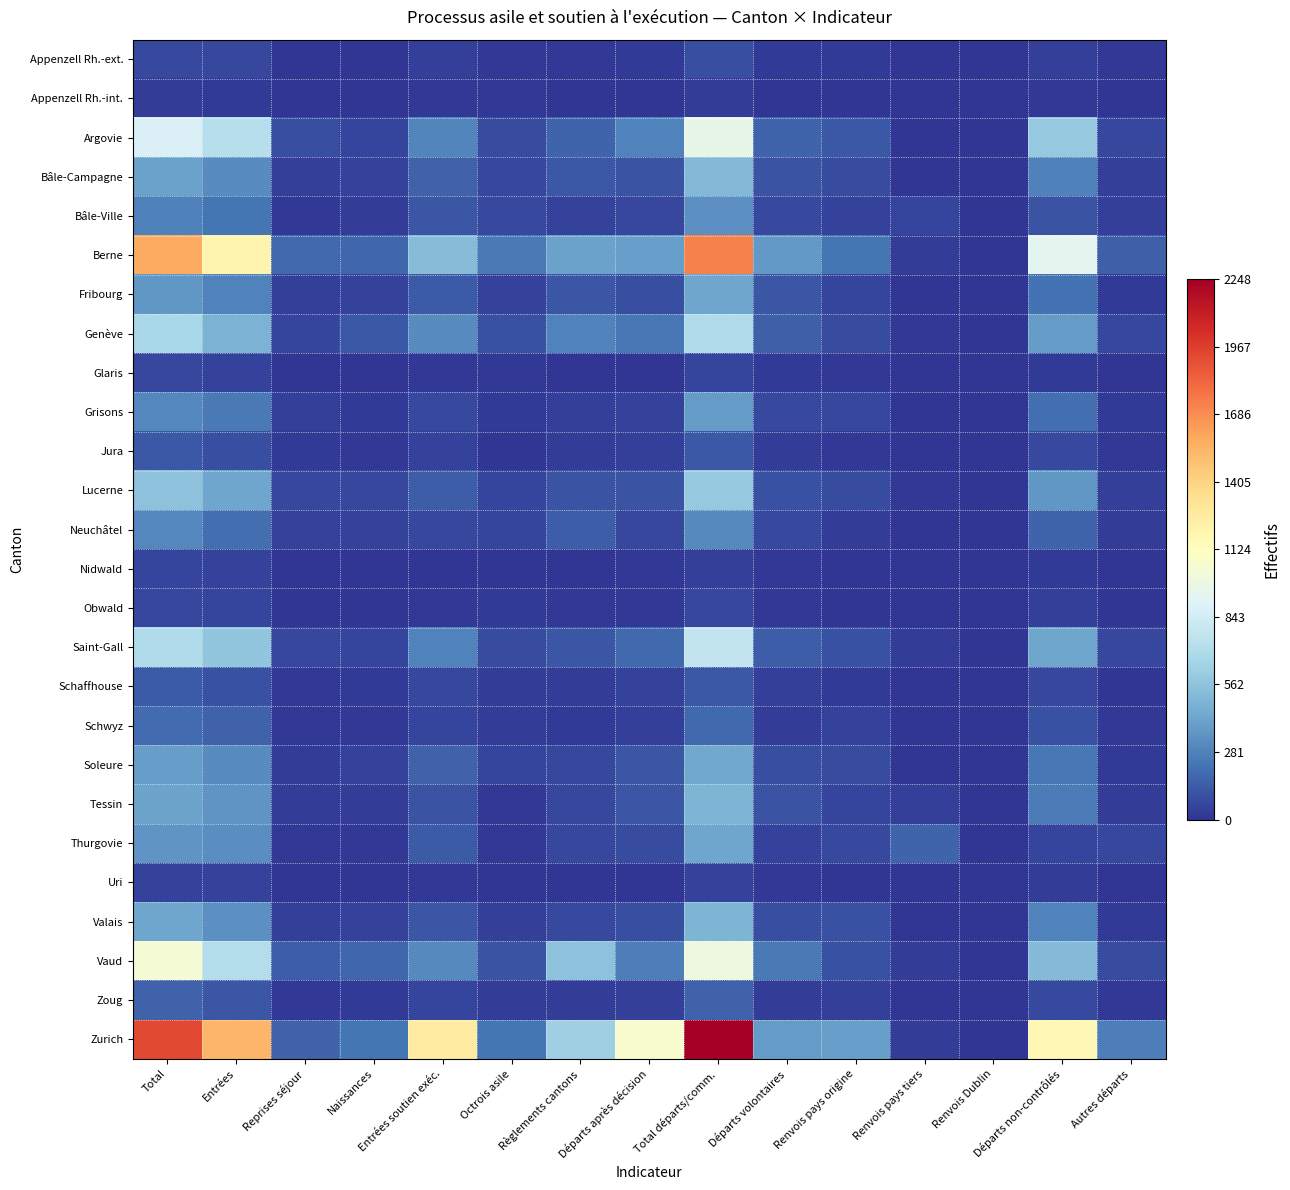

Which series has the widest spread of values?

Zurich